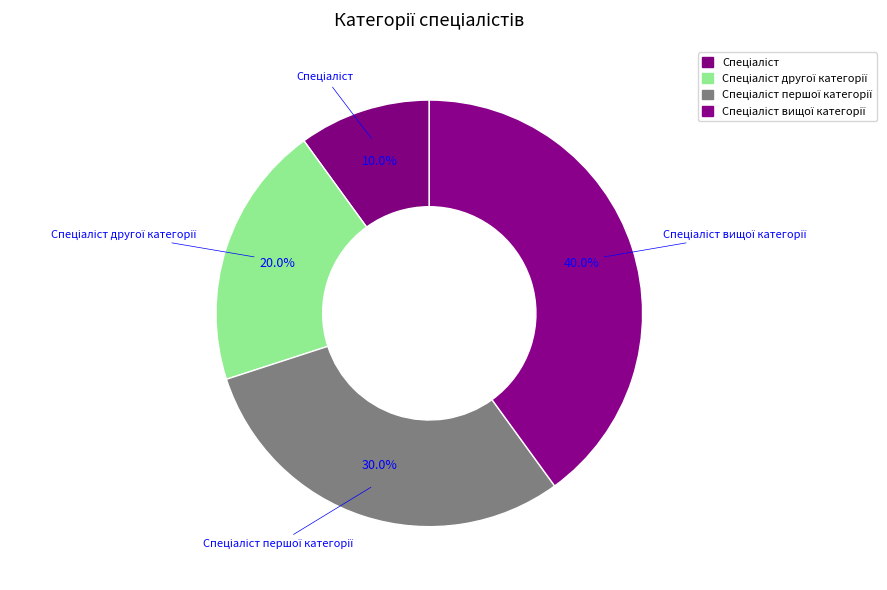

Count the number of slices in the pie.

4